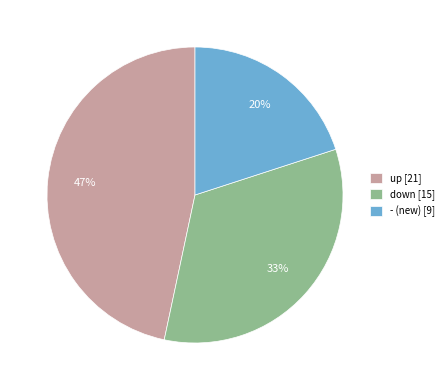

Count the number of slices in the pie.

3